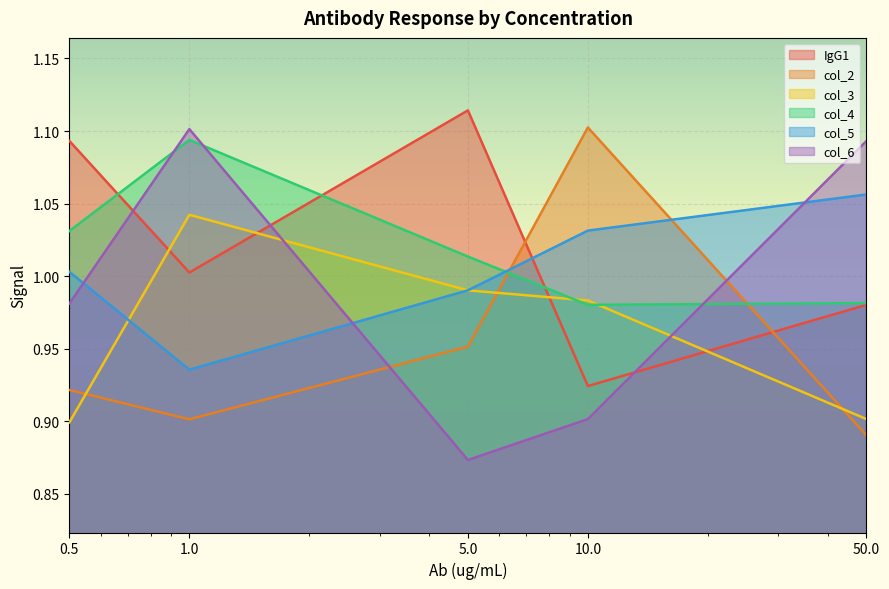

What is the label of the 1st point from the left?

0.5